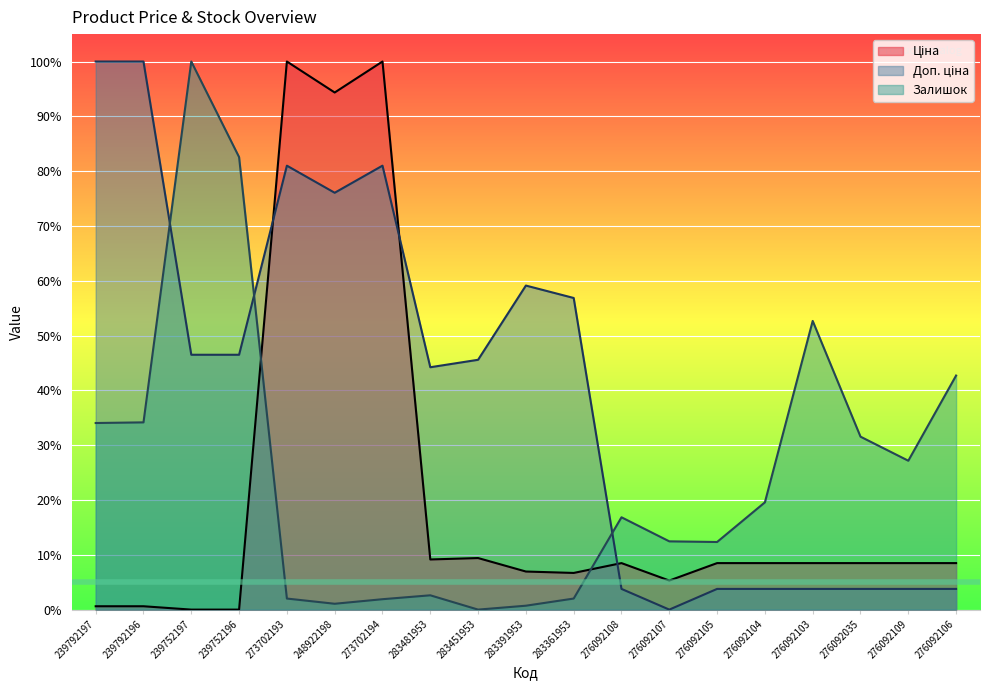

Reading right to left, what are all the values shown in this chart?

Ціна: 276092106=0.1	276092109=0.1	276092035=0.1	276092103=0.1	276092104=0.1	276092105=0.1	276092107=0.1	276092108=0.1	283361953=0.1	283391953=0.1	283451953=0.1	283481953=0.1	273702194=1.0	248922198=0.9	273702193=1.0	239752196=0.0	239752197=0.0	239792196=0.0	239792197=0.0
Доп. ціна: 276092106=0.0	276092109=0.0	276092035=0.0	276092103=0.0	276092104=0.0	276092105=0.0	276092107=0.0	276092108=0.0	283361953=0.6	283391953=0.6	283451953=0.5	283481953=0.4	273702194=0.8	248922198=0.8	273702193=0.8	239752196=0.5	239752197=0.5	239792196=1.0	239792197=1.0
Залишок: 276092106=0.4	276092109=0.3	276092035=0.3	276092103=0.5	276092104=0.2	276092105=0.1	276092107=0.1	276092108=0.2	283361953=0.0	283391953=0.0	283451953=0.0	283481953=0.0	273702194=0.0	248922198=0.0	273702193=0.0	239752196=0.8	239752197=1.0	239792196=0.3	239792197=0.3